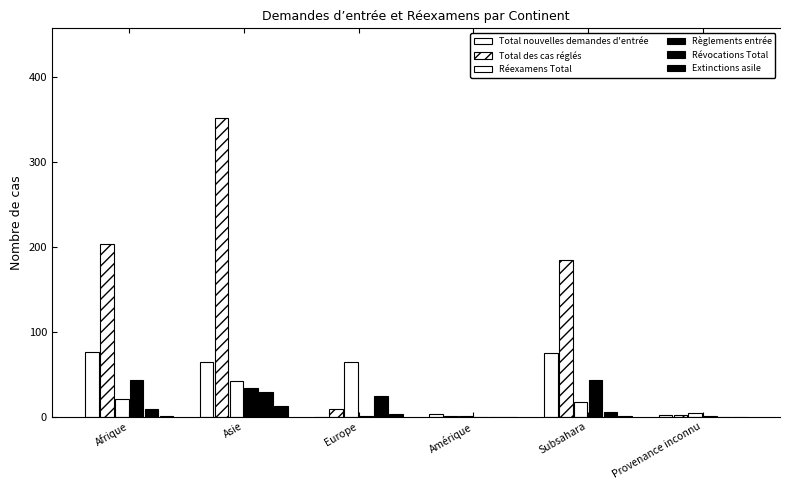

What is the sum of all Total nouvelles demandes d'entrée values?

220